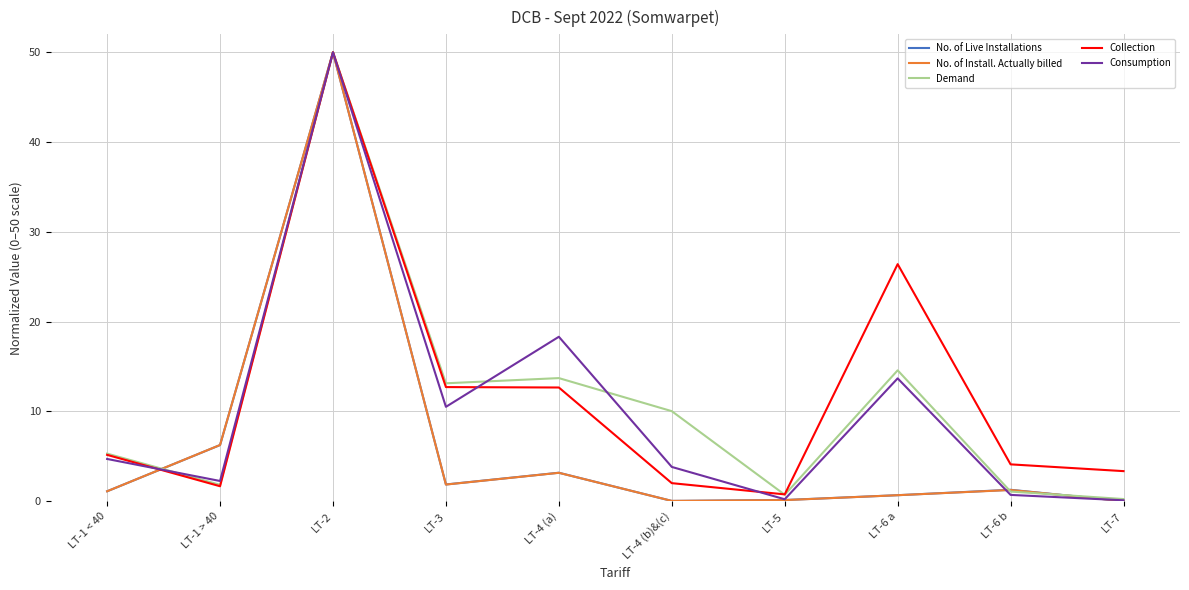

True or false: No. of Install. Actually billed has a value of 1.9 at LT-3.

True